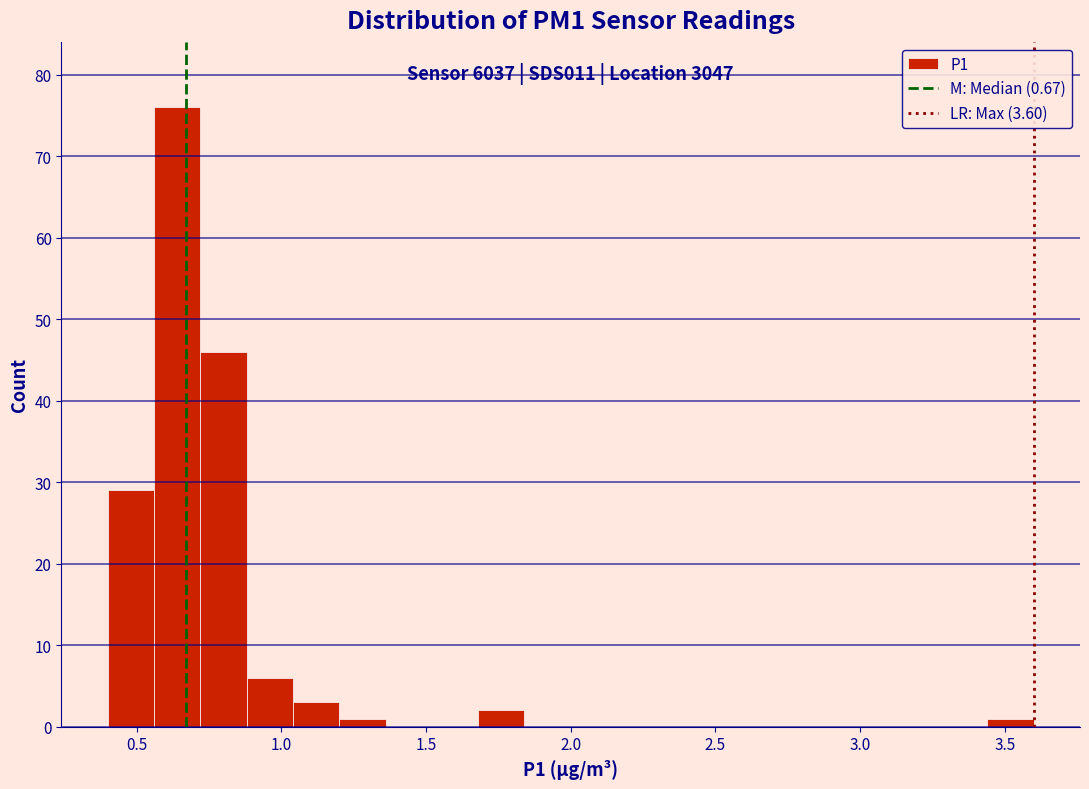

Around what value on the x-axis is the tallest bar? Give the approximate position of its centre, as read against the axis.

0.65